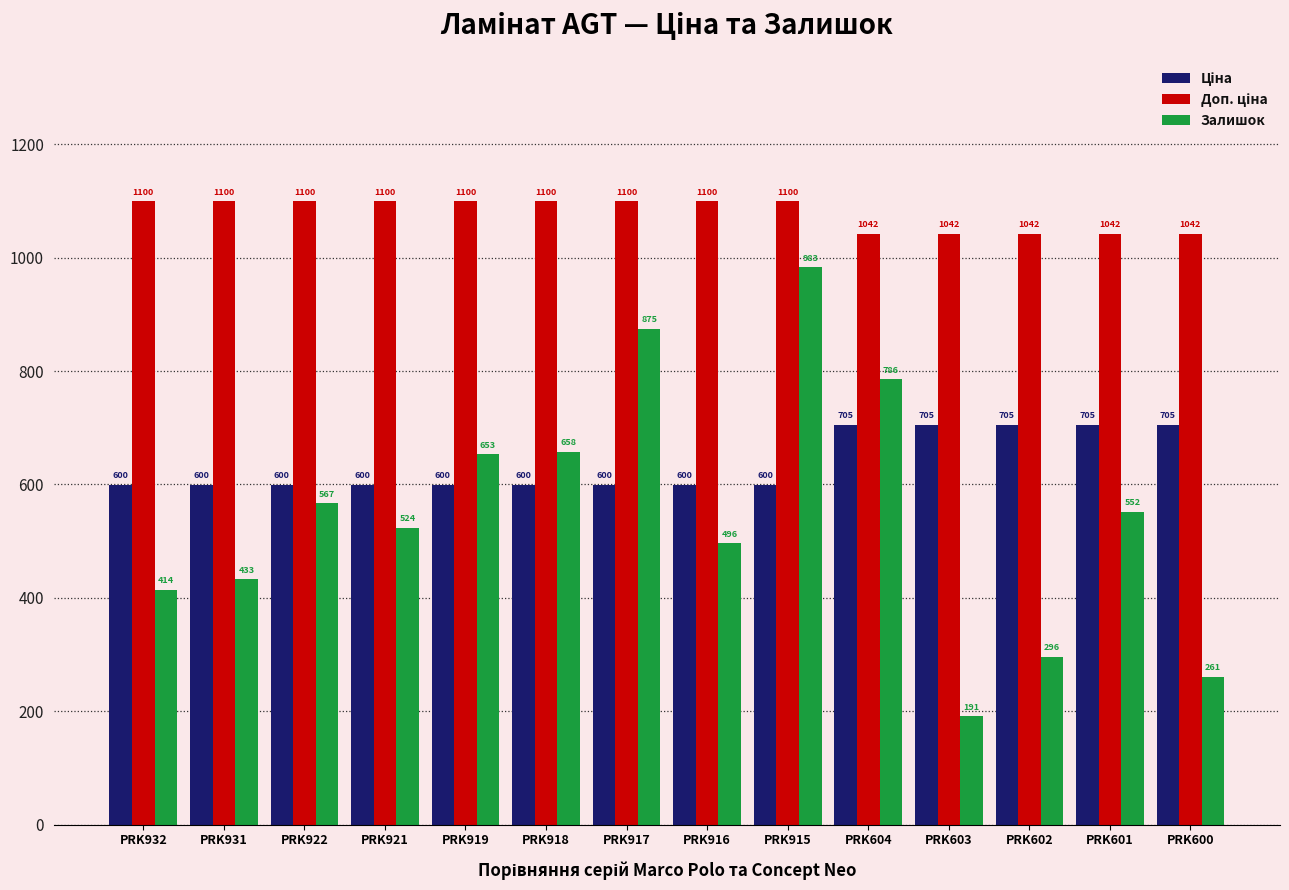

What is the difference between the highest and lowest values at PRK603?

851.0